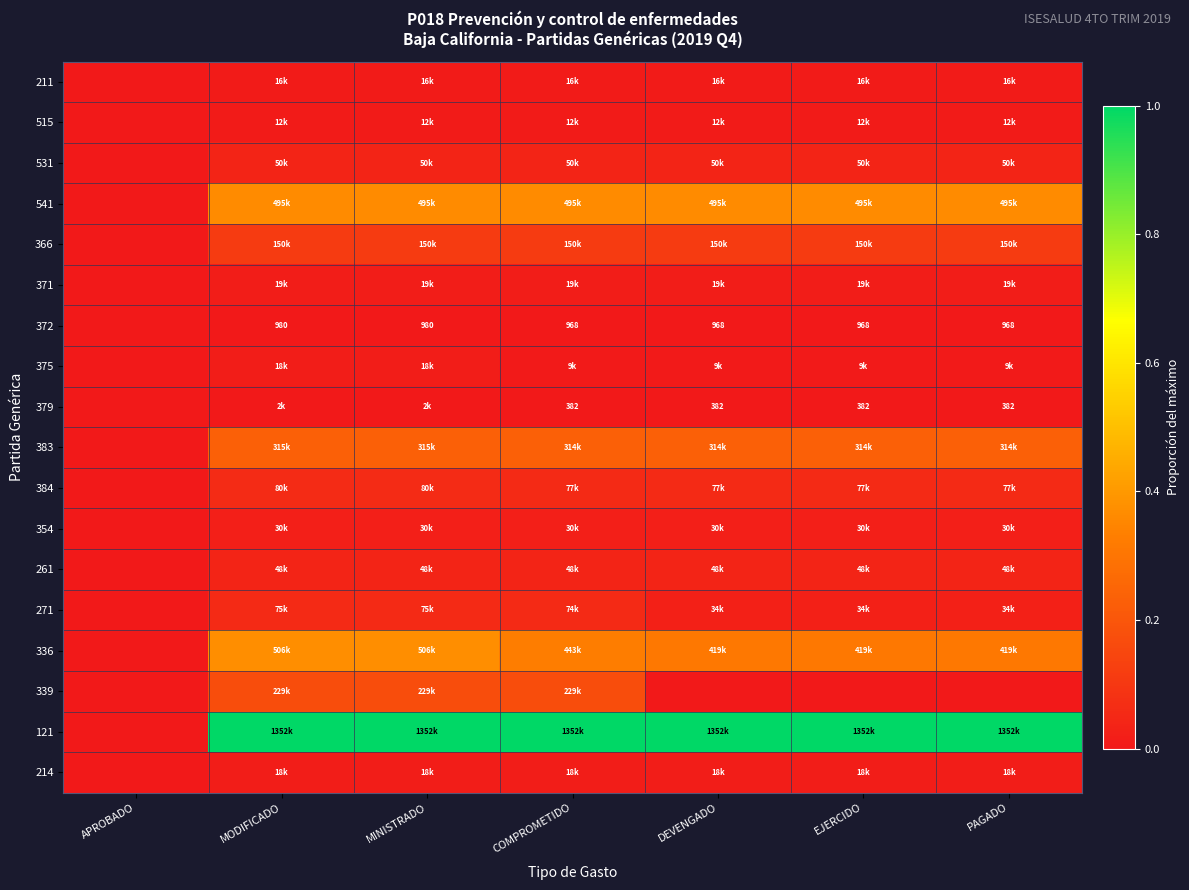

Which label corresponds to the largest value in the chart?

MODIFICADO